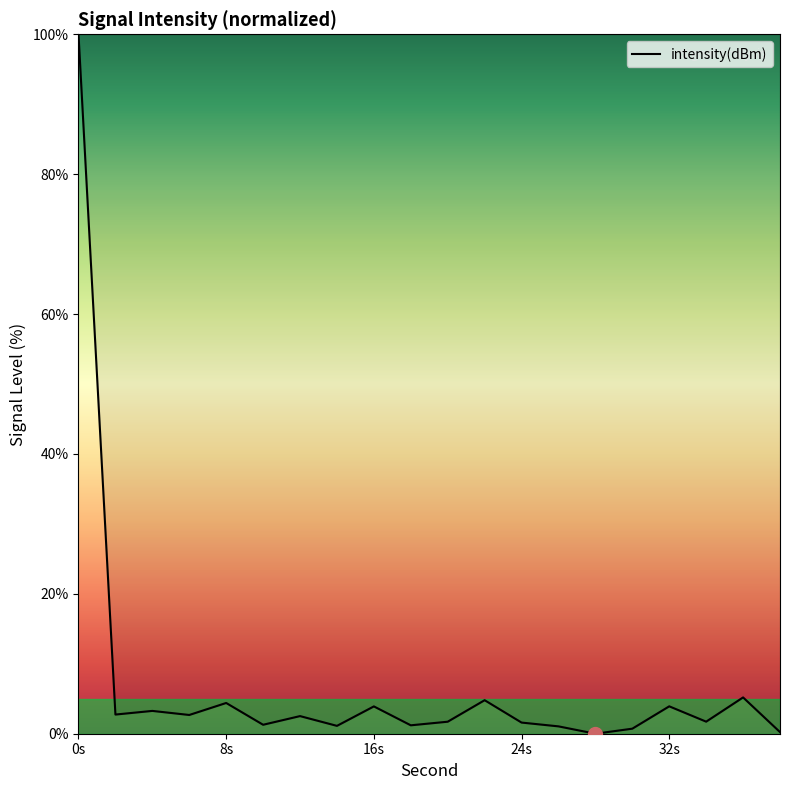

What is the maximum value shown in the chart?

100.0